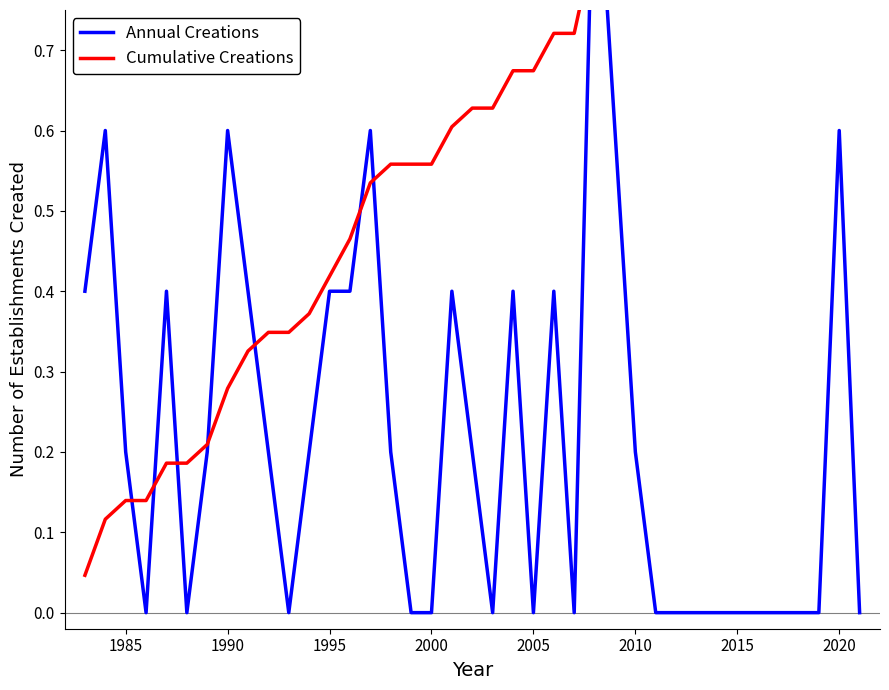

Reading left to right, extract all data points from this chart.

Annual Creations: 0.4	0.6	0.2	0.0	0.4	0.0	0.2	0.6	0.4	0.2	0.0	0.2	0.4	0.4	0.6	0.2	0.0	0.0	0.4	0.2	0.0	0.4	0.0	0.4	0.0	1.0	0.6	0.2	0.0	0.0	0.0	0.0	0.0	0.0	0.0	0.0	0.0	0.6	0.0
Cumulative Creations: 0.0	0.1	0.1	0.1	0.2	0.2	0.2	0.3	0.3	0.3	0.3	0.4	0.4	0.5	0.5	0.6	0.6	0.6	0.6	0.6	0.6	0.7	0.7	0.7	0.7	0.8	0.9	0.9	0.9	0.9	0.9	0.9	0.9	0.9	0.9	0.9	0.9	1.0	1.0